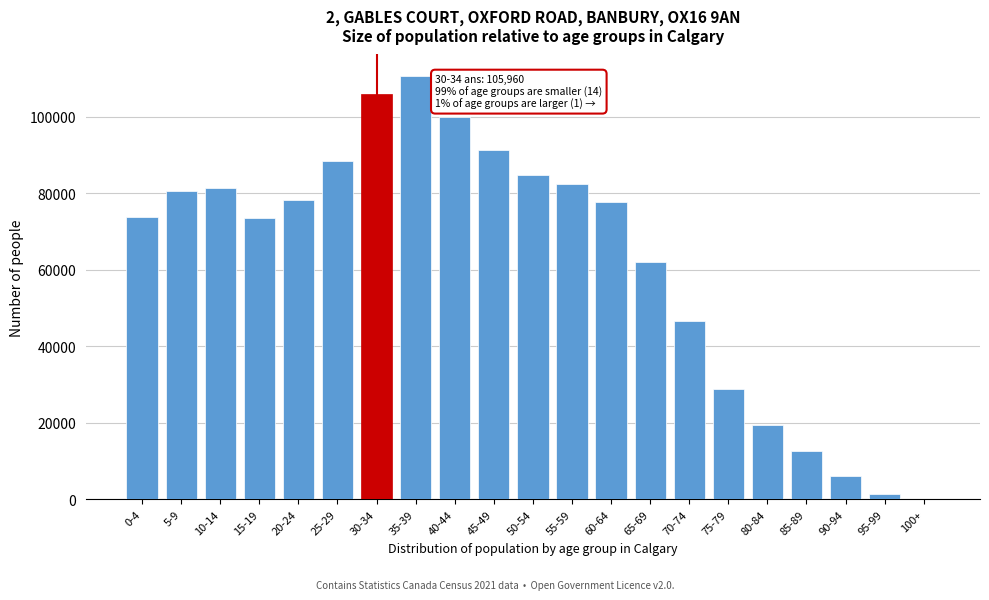

Which has a higher value, 60-64 or 50-54?

50-54